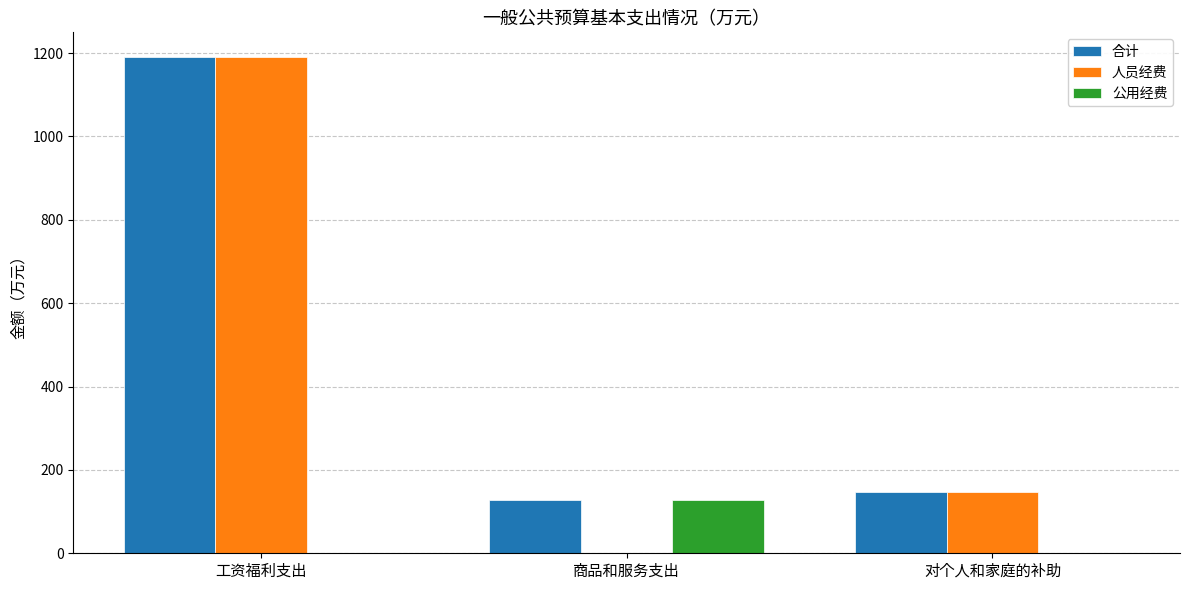

Which series has the largest total across all categories?

合计